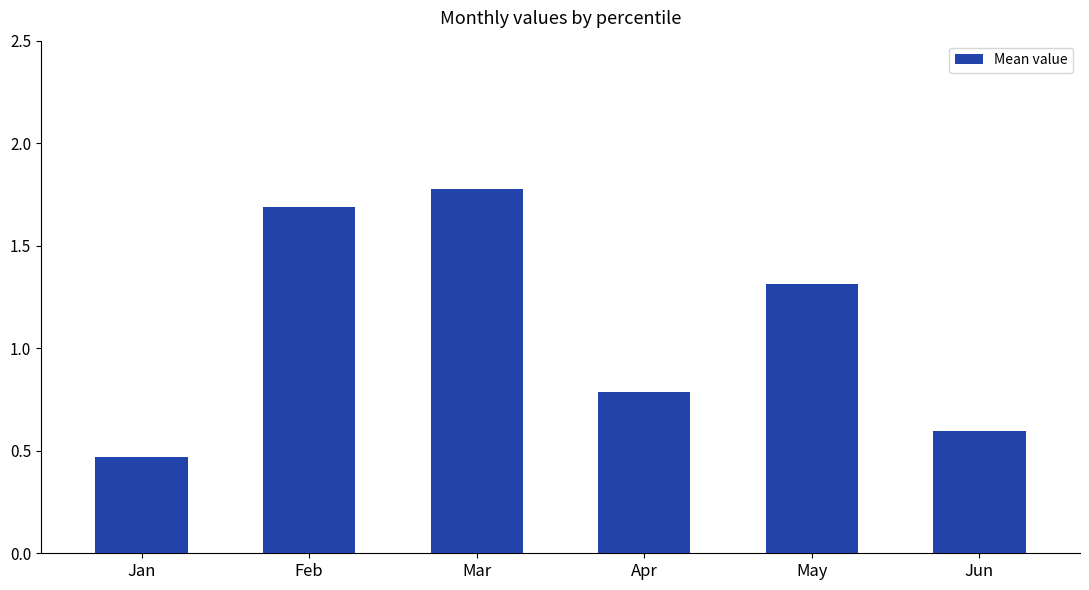

Does the chart contain any negative values?

No